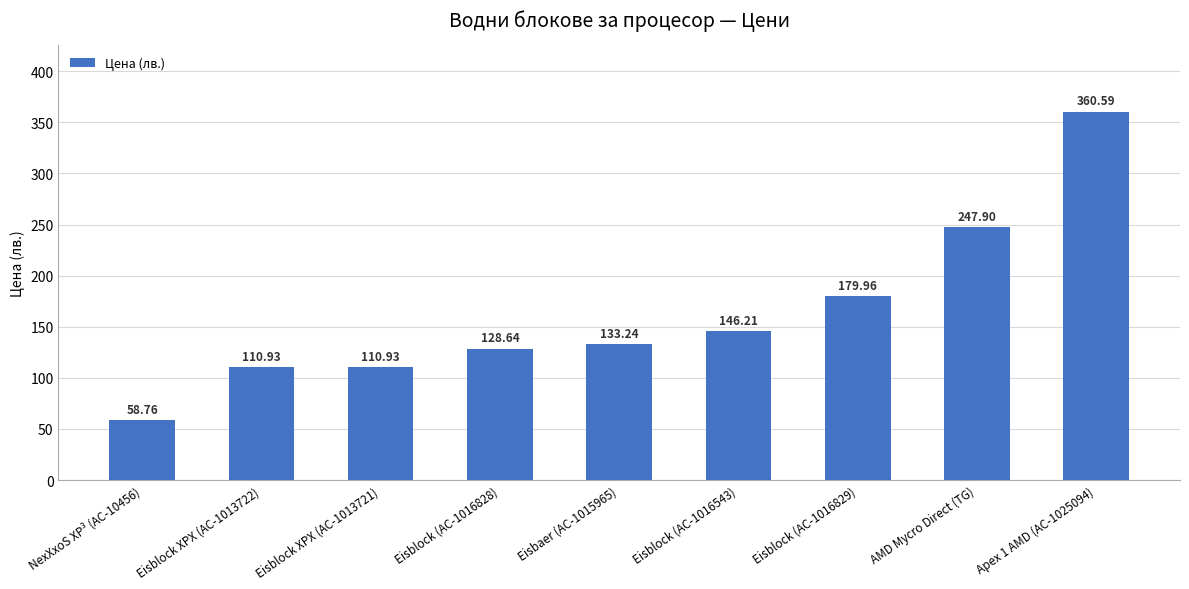

What is the sum of all values?

1477.2